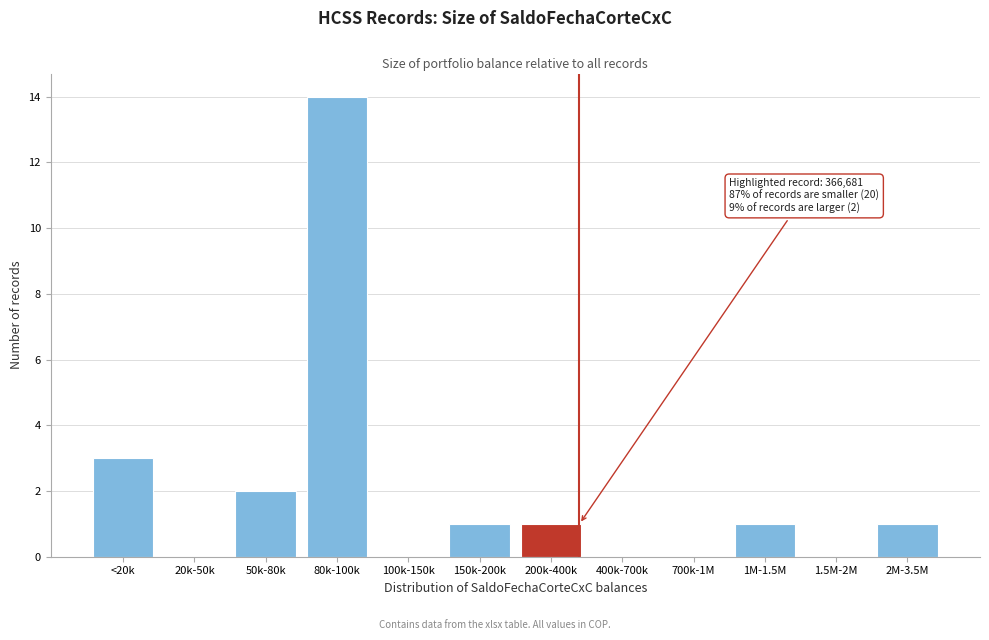

Reading left to right, extract all data points from this chart.

<20k=3	20k-50k=0	50k-80k=2	80k-100k=14	100k-150k=0	150k-200k=1	200k-400k=1	400k-700k=0	700k-1M=0	1M-1.5M=1	1.5M-2M=0	2M-3.5M=1